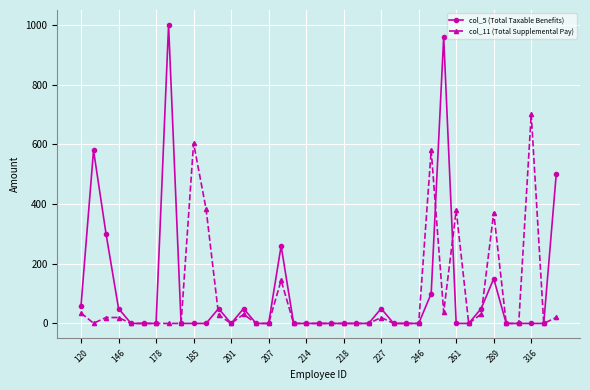

What is the highest value of the col_11 (Total Supplemental Pay) series?

700.8